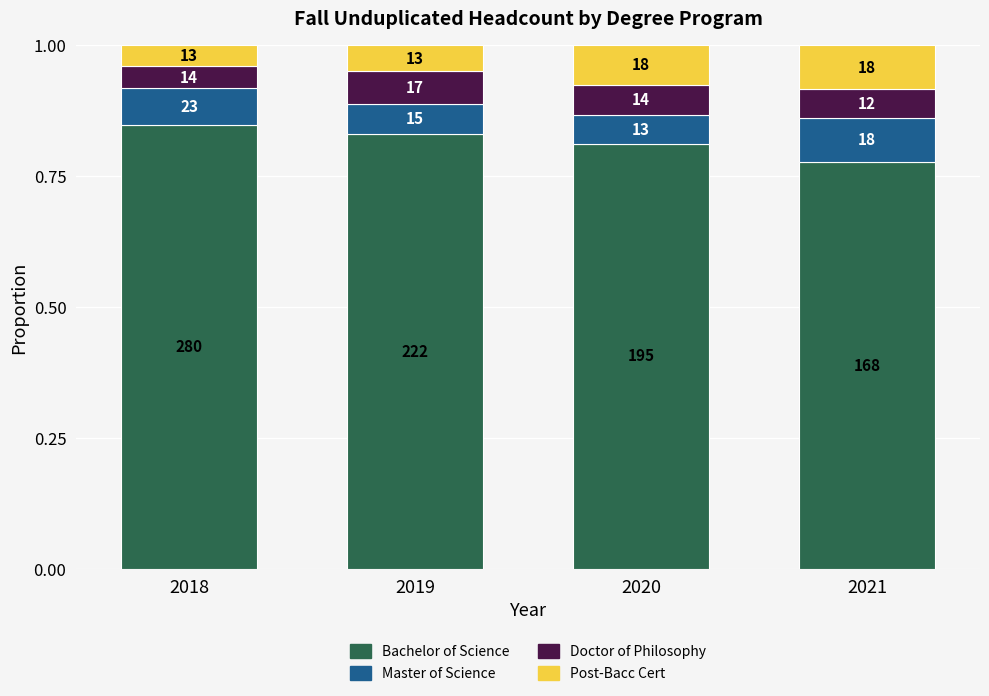

What is the total value across all series at 2021?

1.0